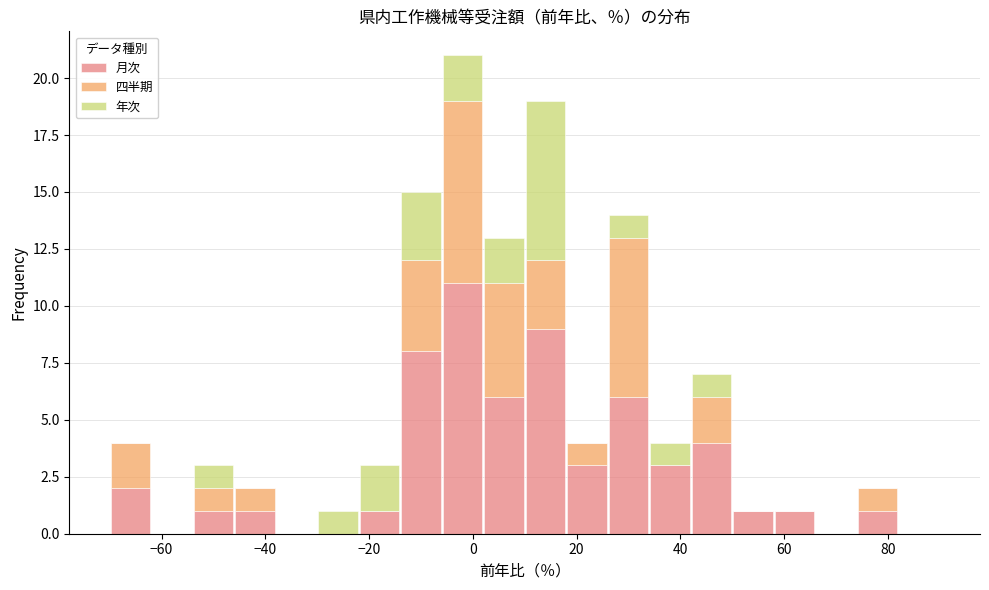

Which range on the x-axis has the tallest stacked bar (by total height)?

-6 to 2